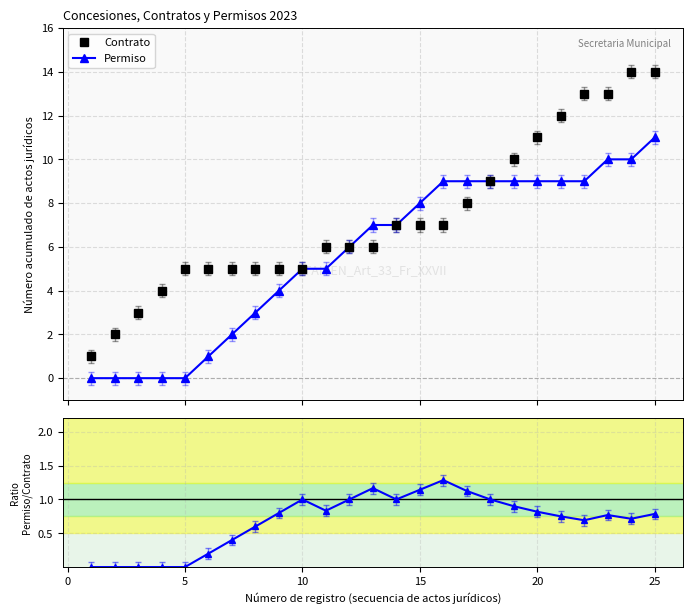

What is the maximum value for Permiso?

11